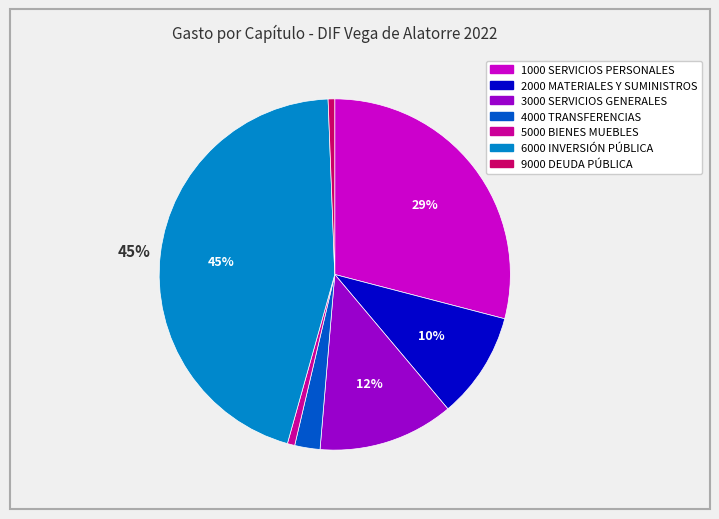

To the nearest percent, what is the average slice percentage?

14%